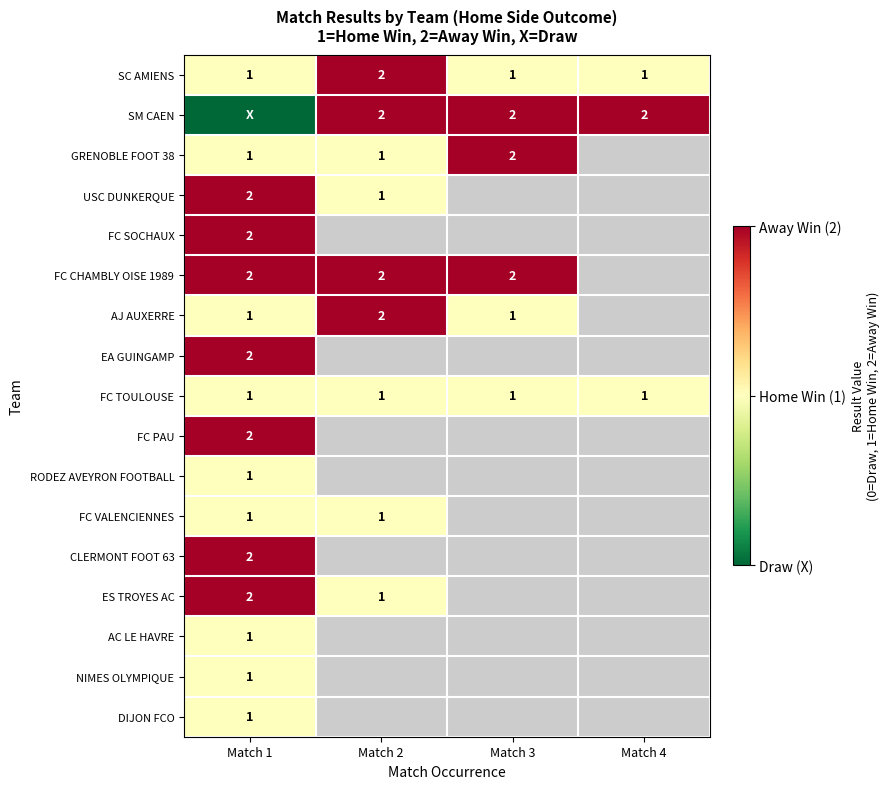

What is the difference between the highest and lowest values at Match 1?

2.0